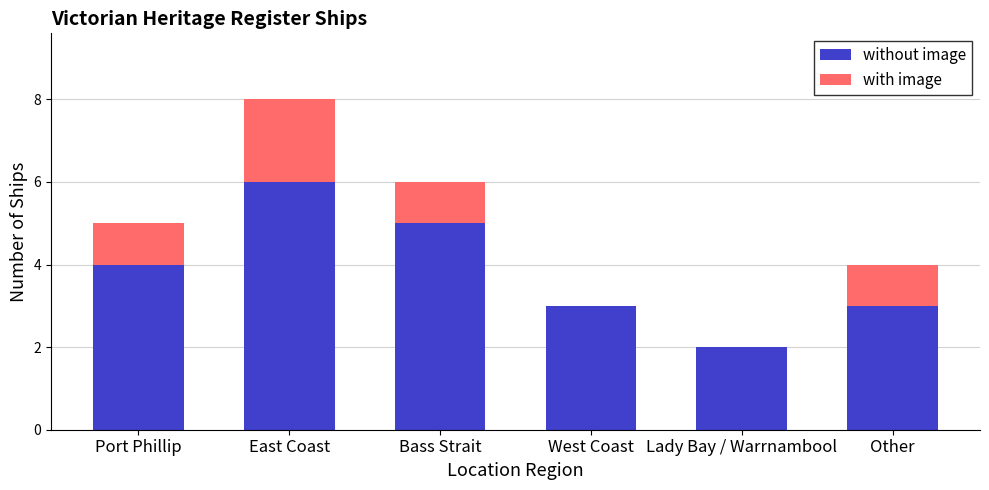

At which label does without image reach its peak?

East Coast